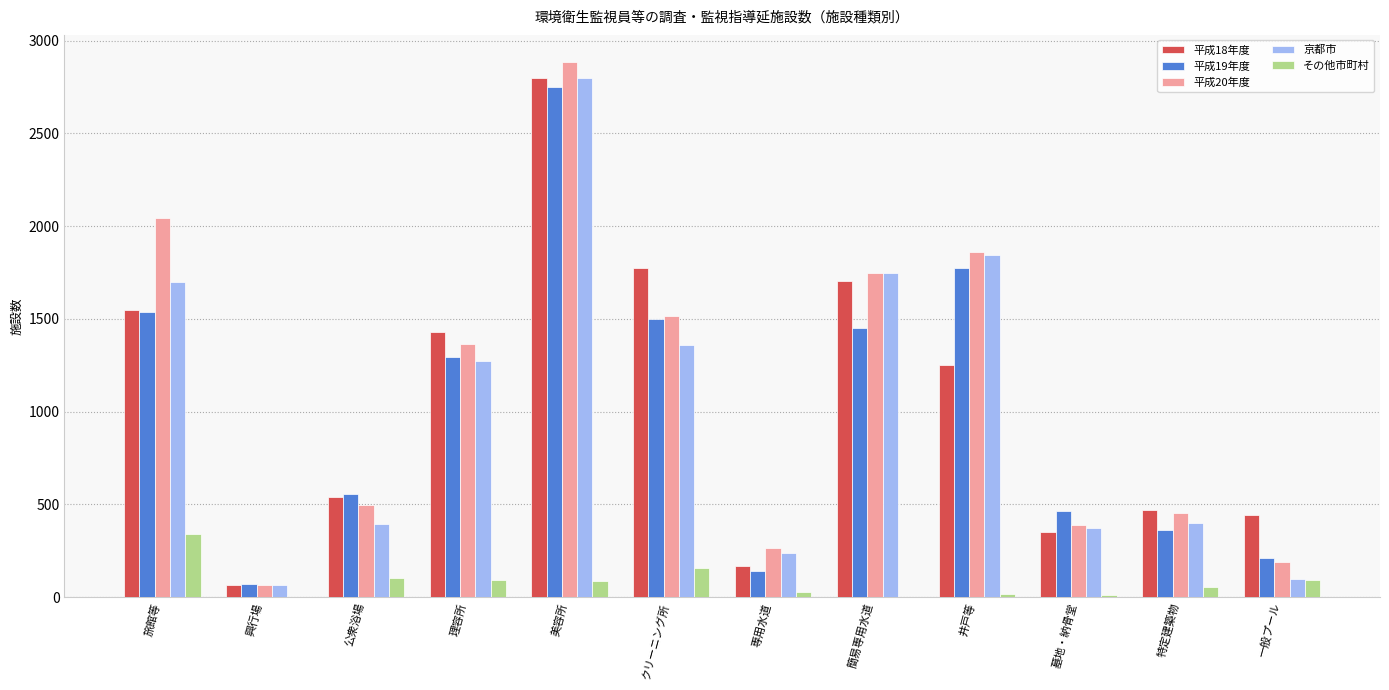

True or false: 京都市 has a value of 392 at 公衆浴場.

True